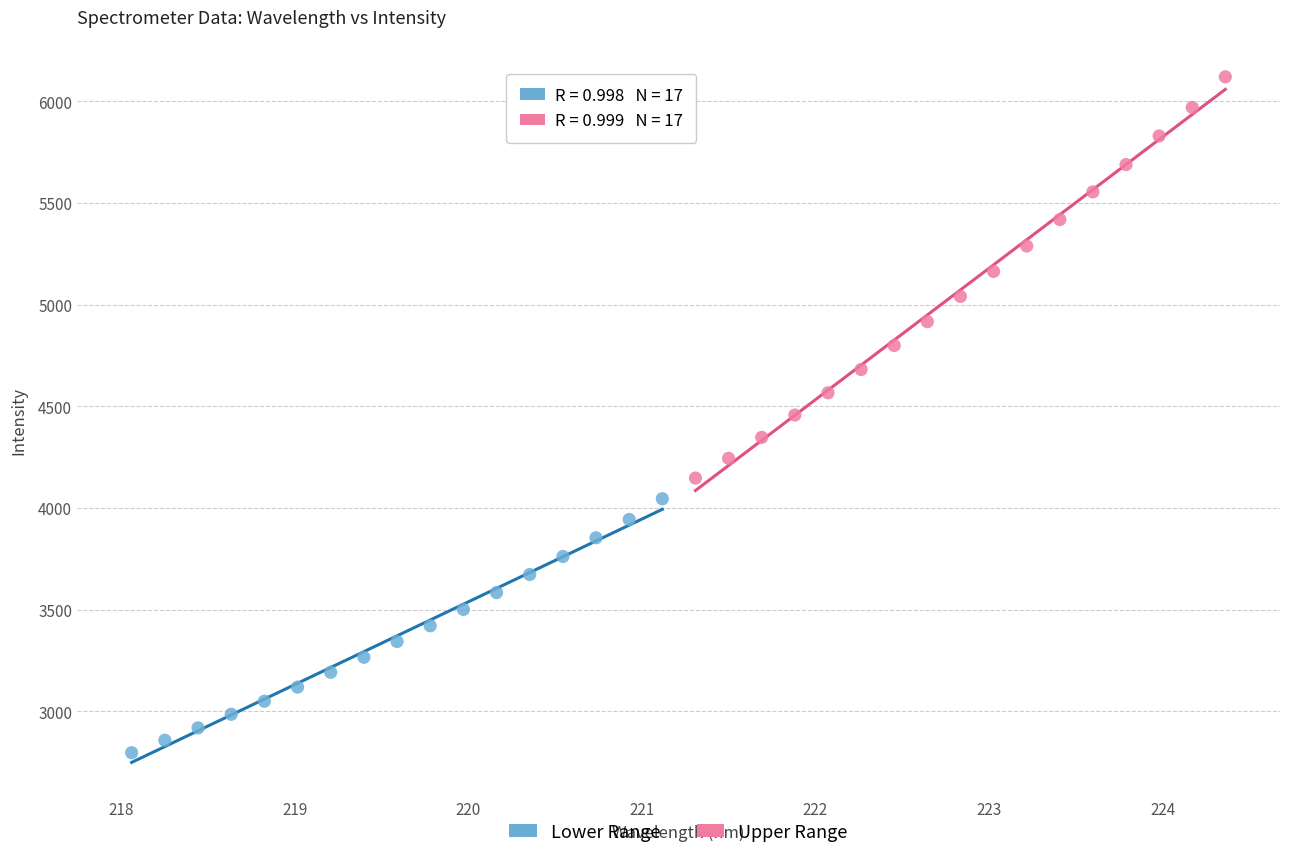

Which series contains the highest Y value?

Upper Range